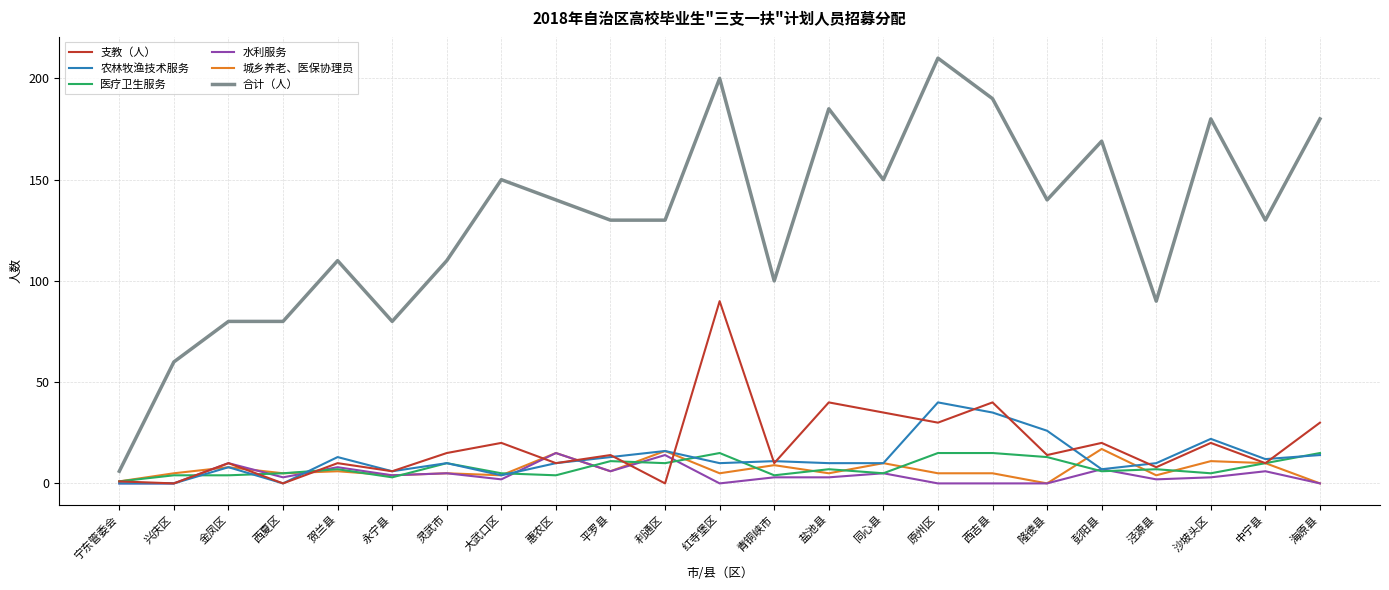

Which series has the largest total across all categories?

合计（人）